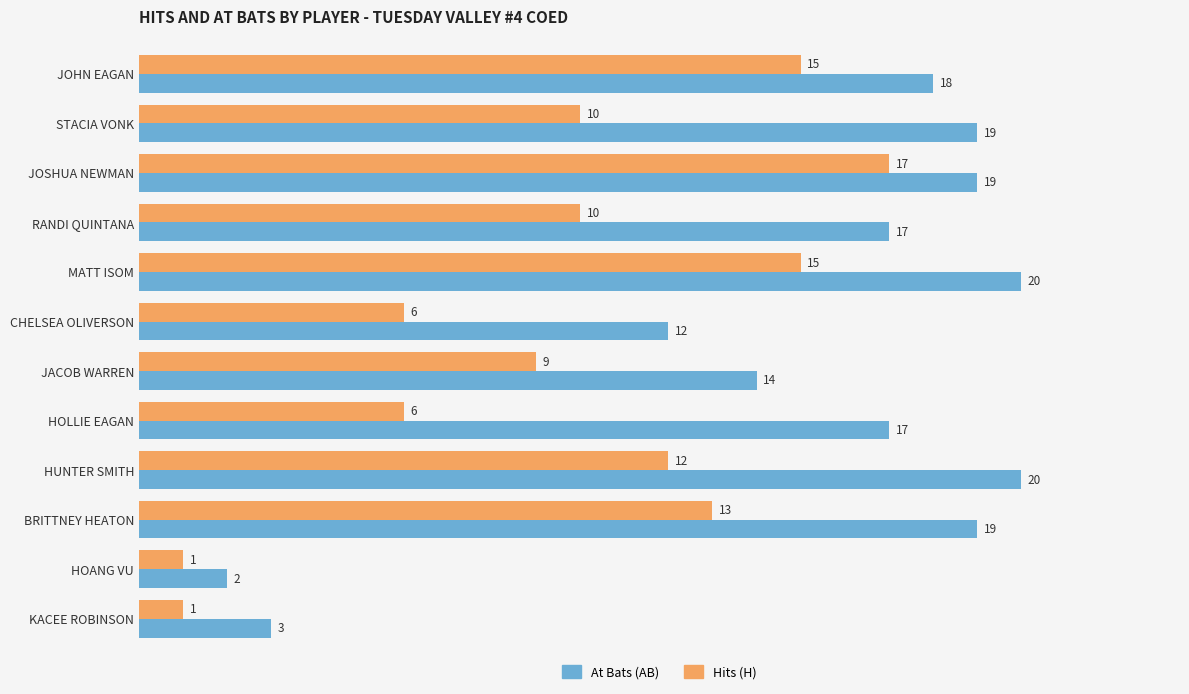

True or false: At Bats (AB) has a value of 20 at MATT ISOM.

True